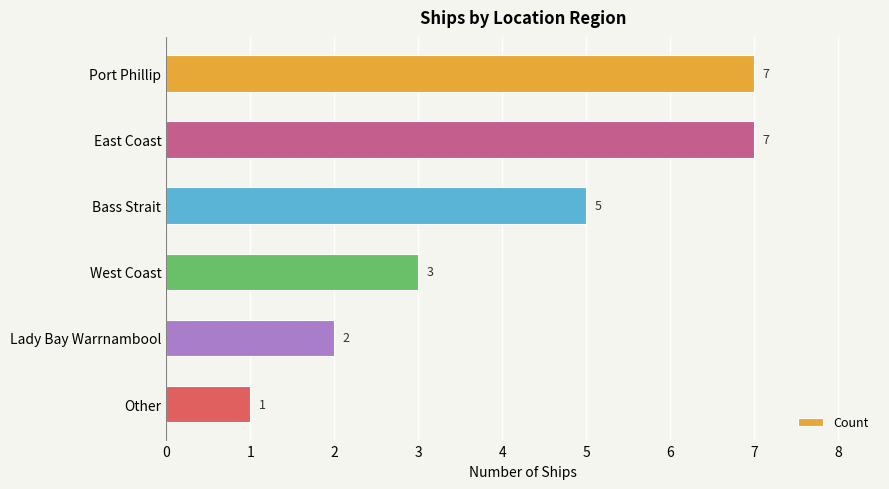

What is the difference between the maximum and minimum values?

6